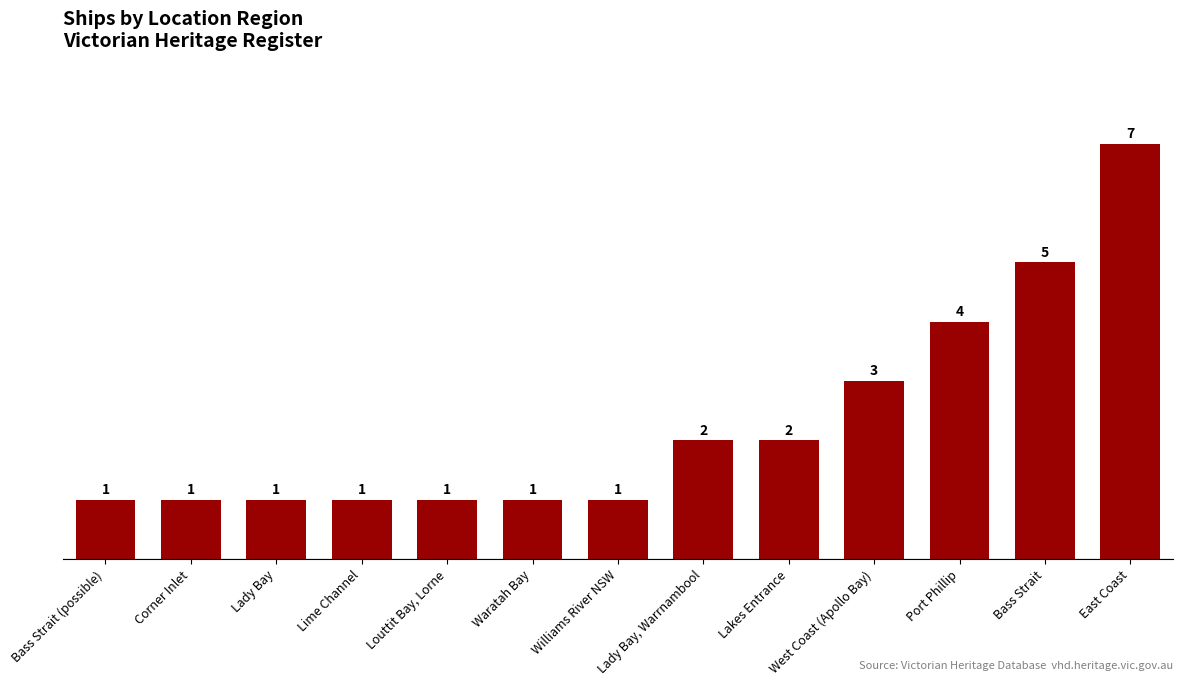

What is the value of the 11th bar from the left?

4